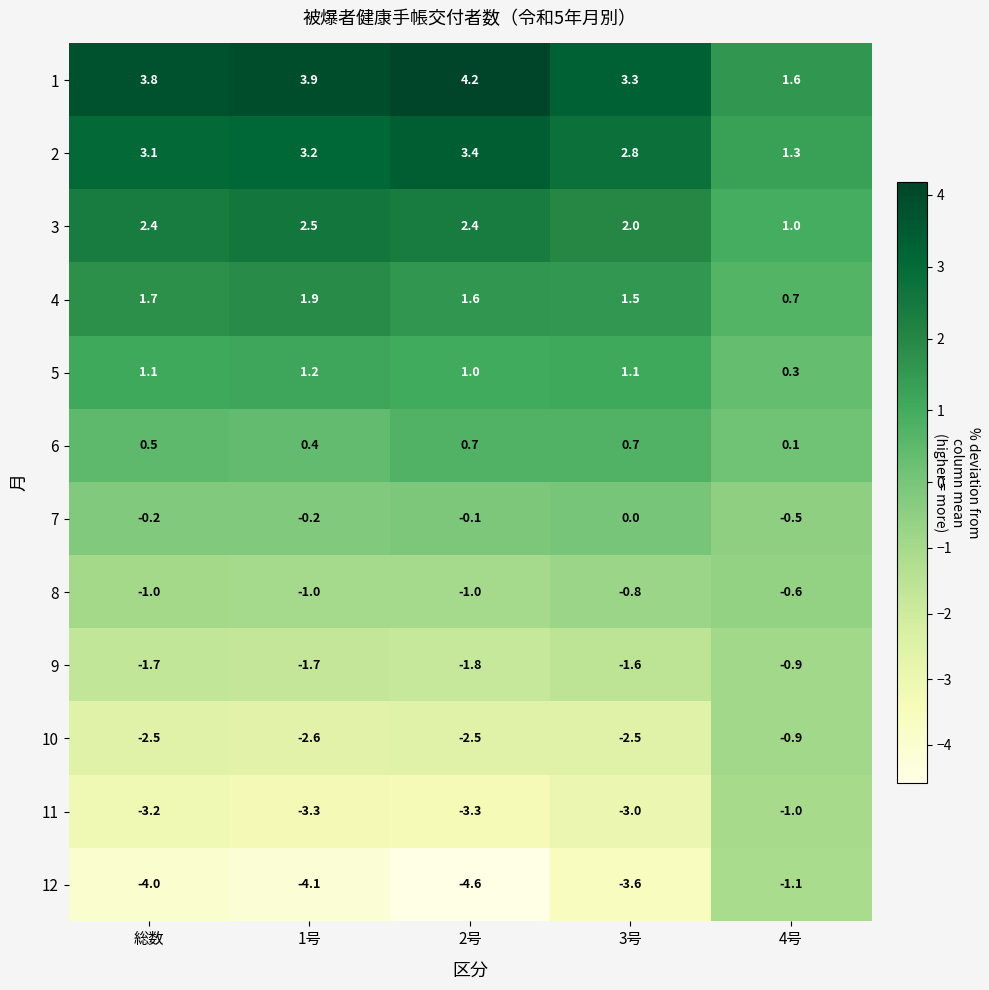

At 1号, list the series in order from largest to smallest.

1, 2, 3, 4, 5, 6, 7, 8, 9, 10, 11, 12